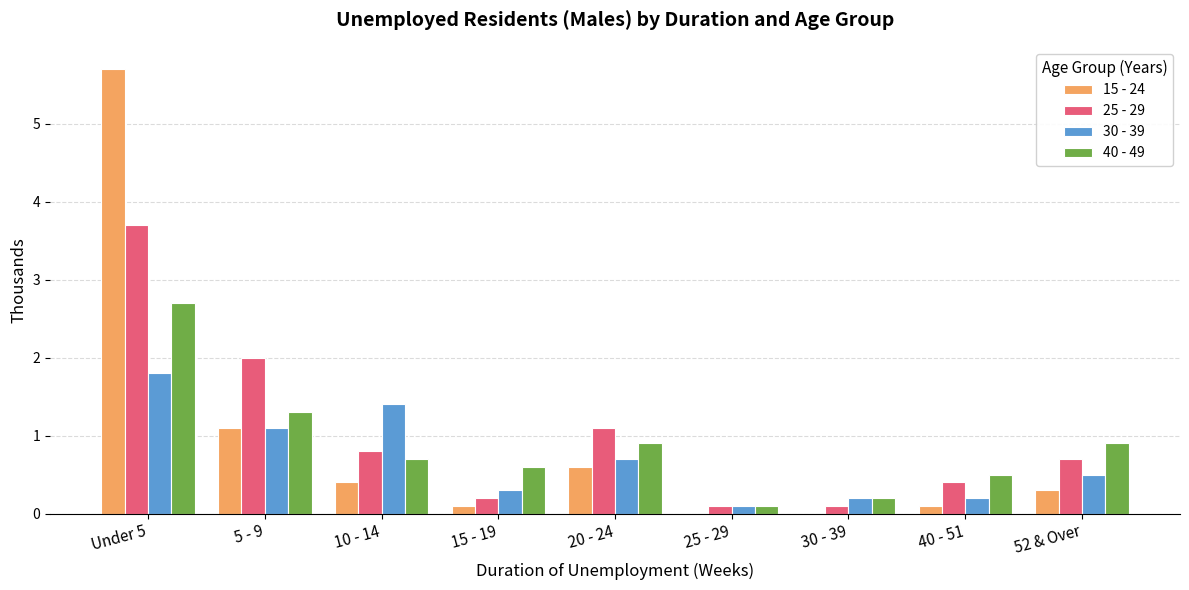

True or false: 25 - 29 has a value of 1.8 at 20 - 24.

False